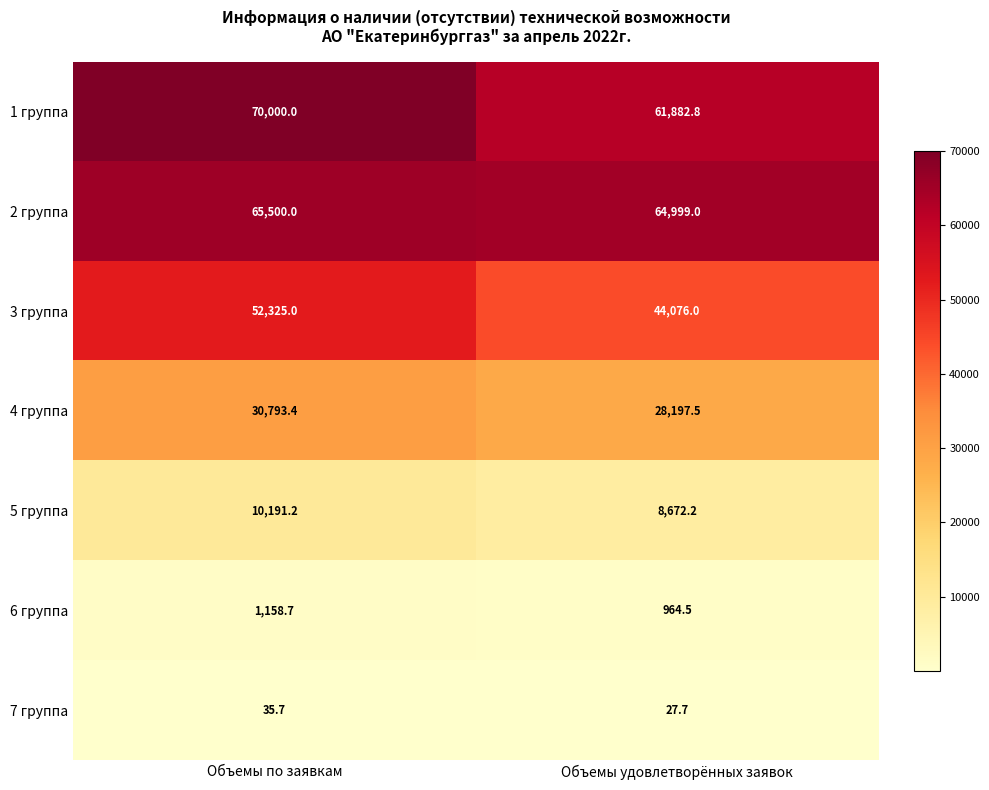

What is the average value of the 4 группа series?

29495.5